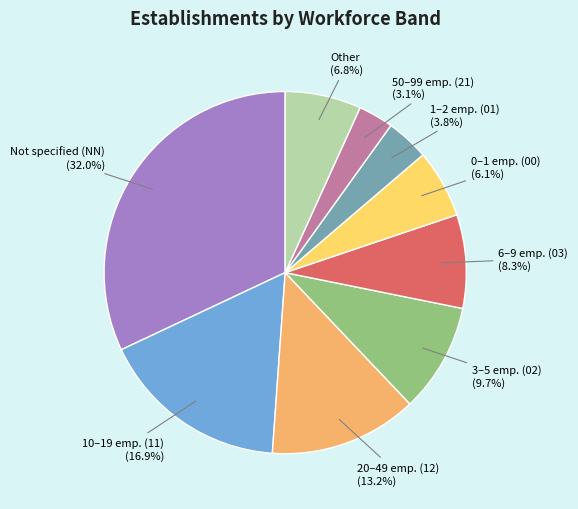

To the nearest percent, what is the average slice percentage?

11%